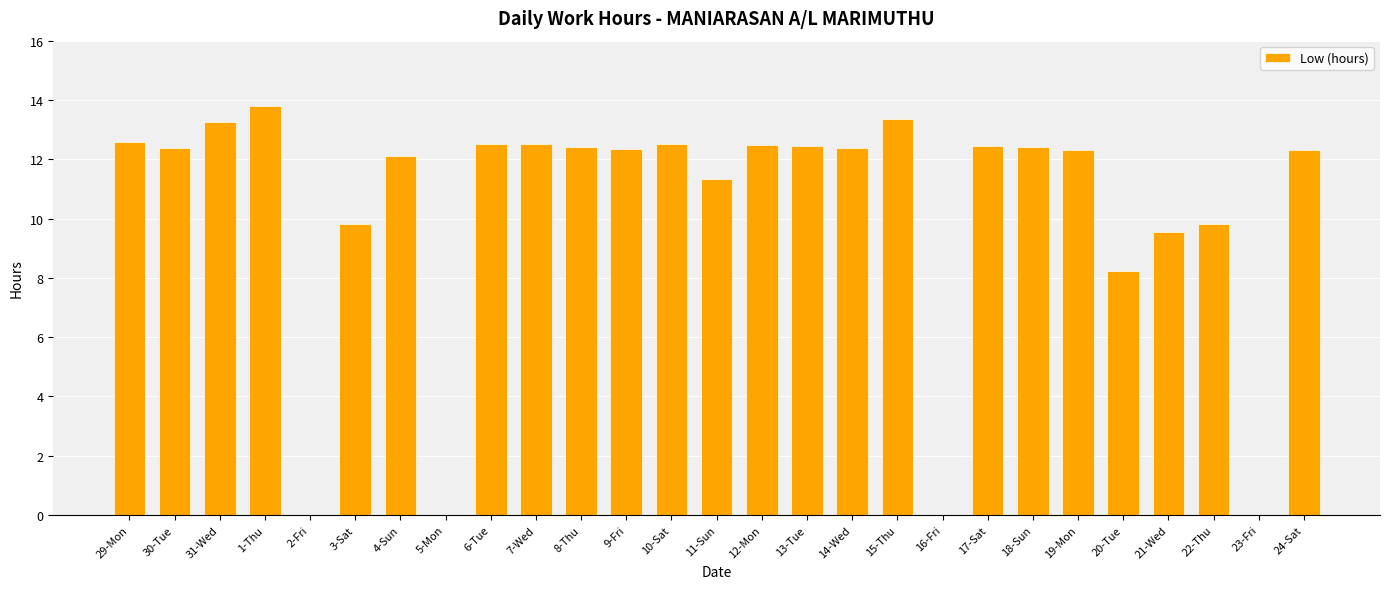

What is the change in value from 18-Sun to 24-Sat?

-0.1